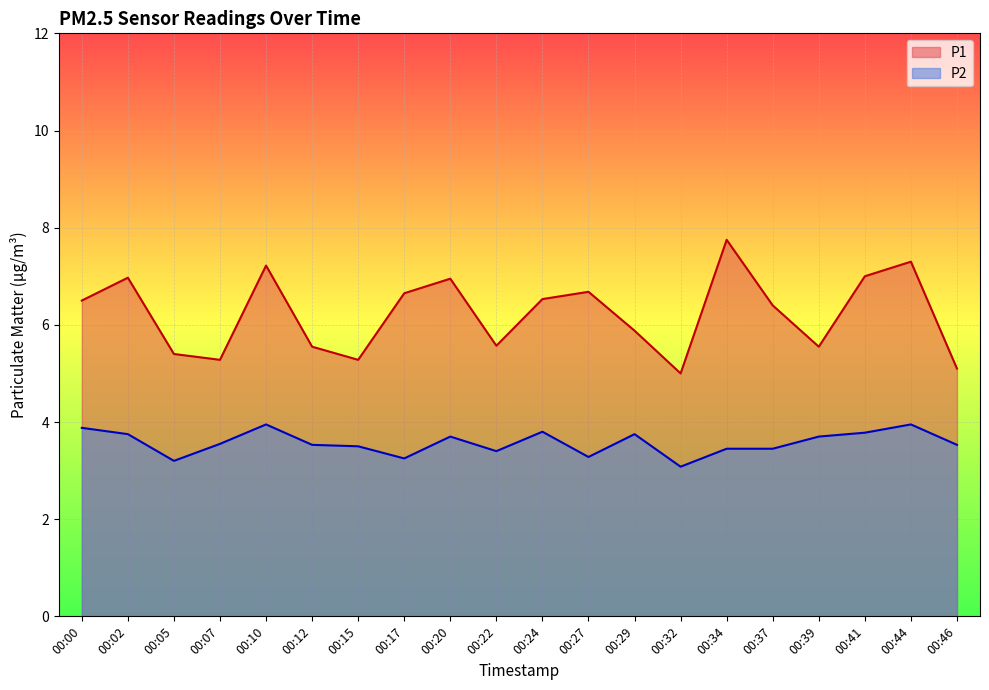

What value does the P1 series have at 00:29?

5.9